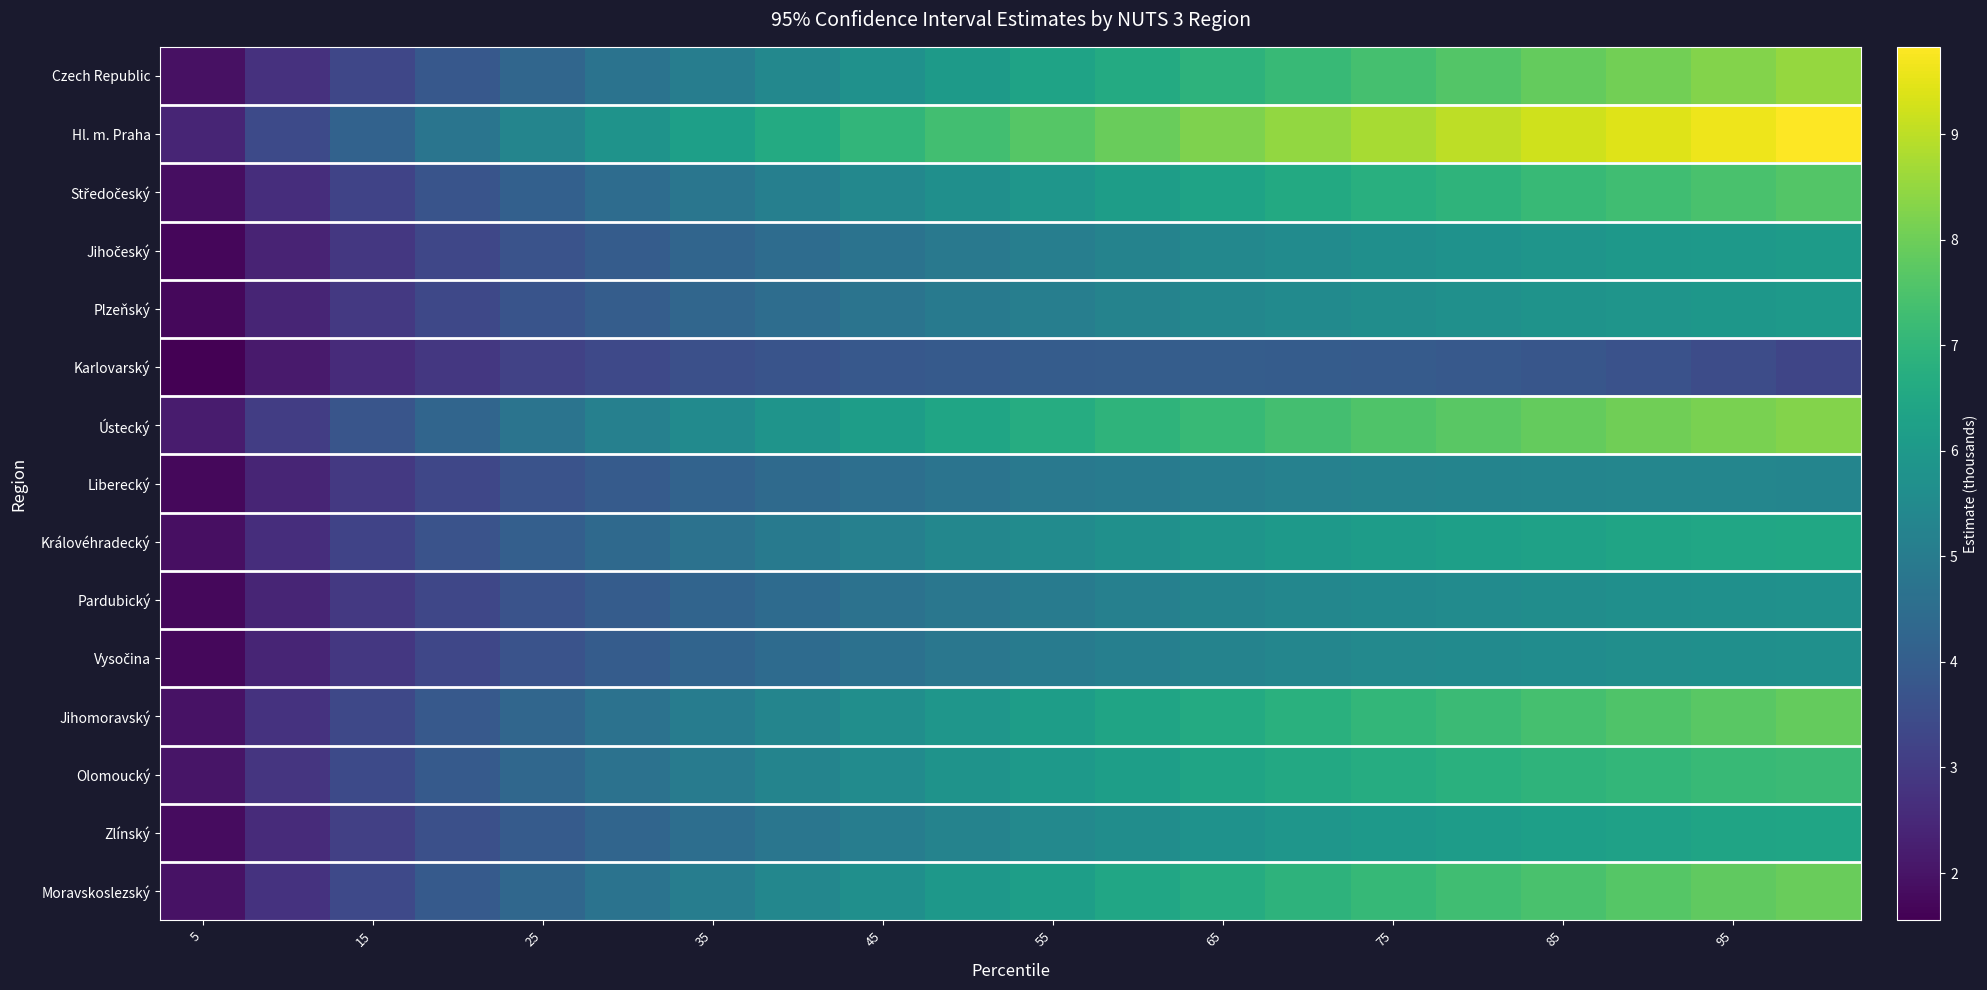

At which category does the chart reach its peak across all series?

19